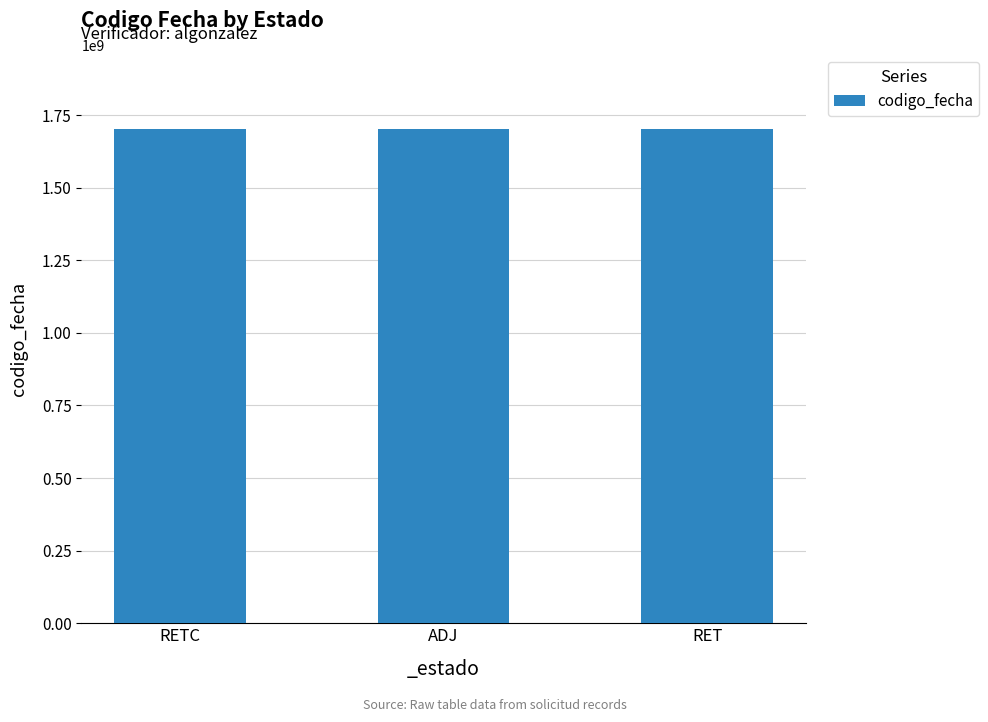

Does the chart contain any negative values?

No